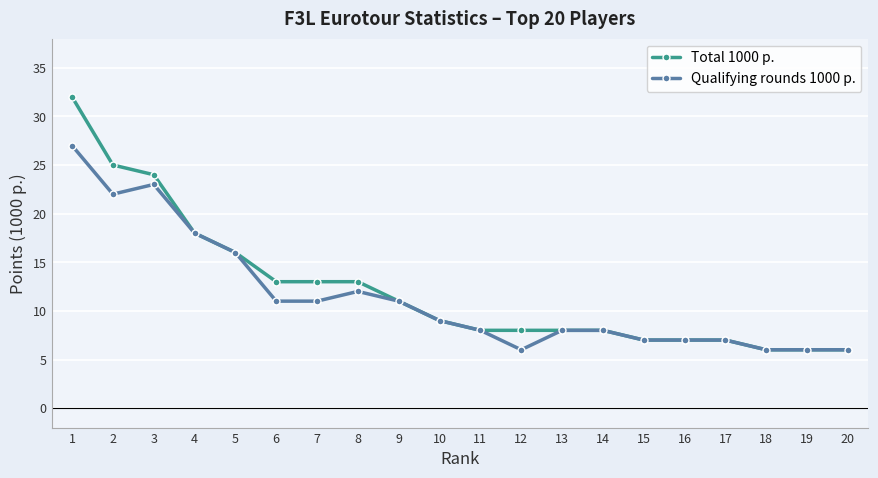

Between 3 and 16, which series saw the biggest shift?

Total 1000 p.